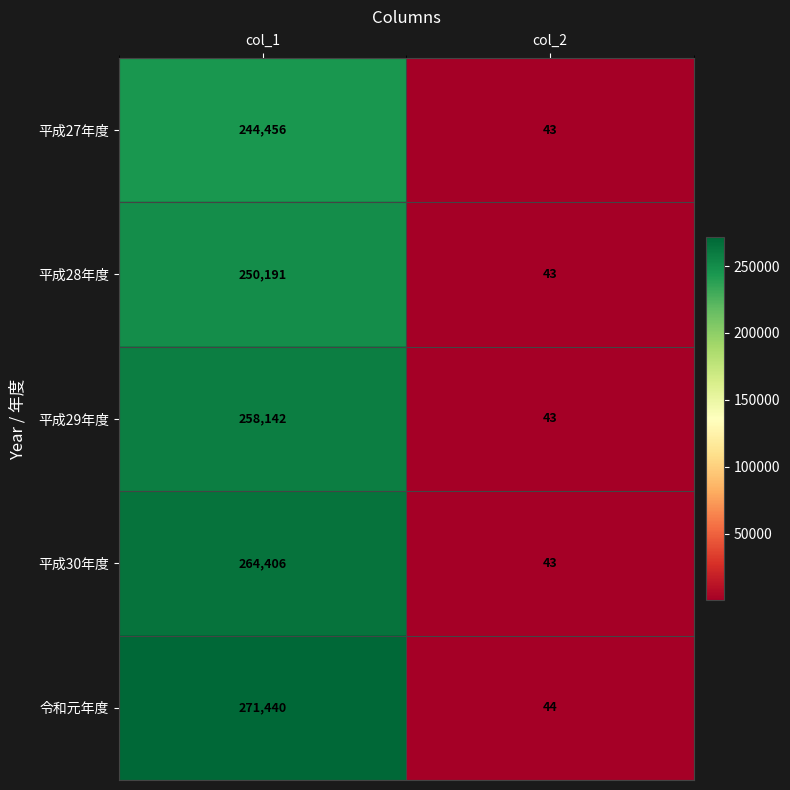

Reading left to right, what are all the values shown in this chart?

平成27年度: 244456	43
平成28年度: 250191	43
平成29年度: 258142	43
平成30年度: 264406	43
令和元年度: 271440	44